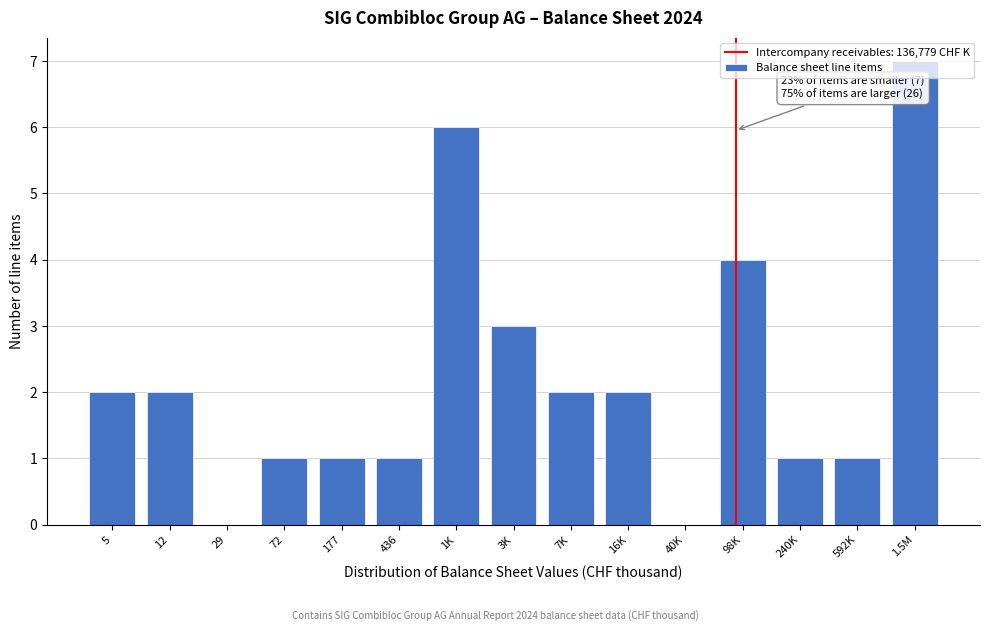

The value at 5 is 0. True or false?

False